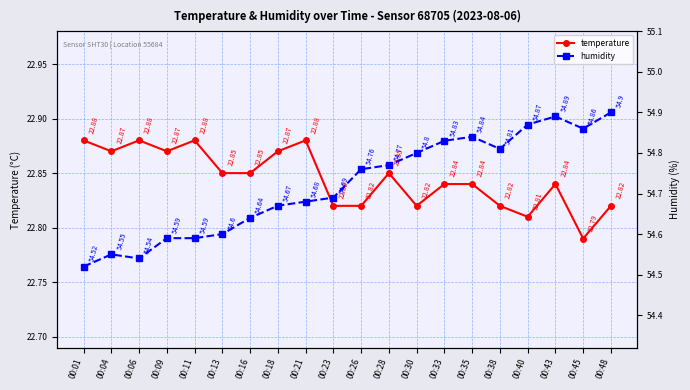

In humidity, how many points are higher than both neighbors (excluding endpoints)?

3